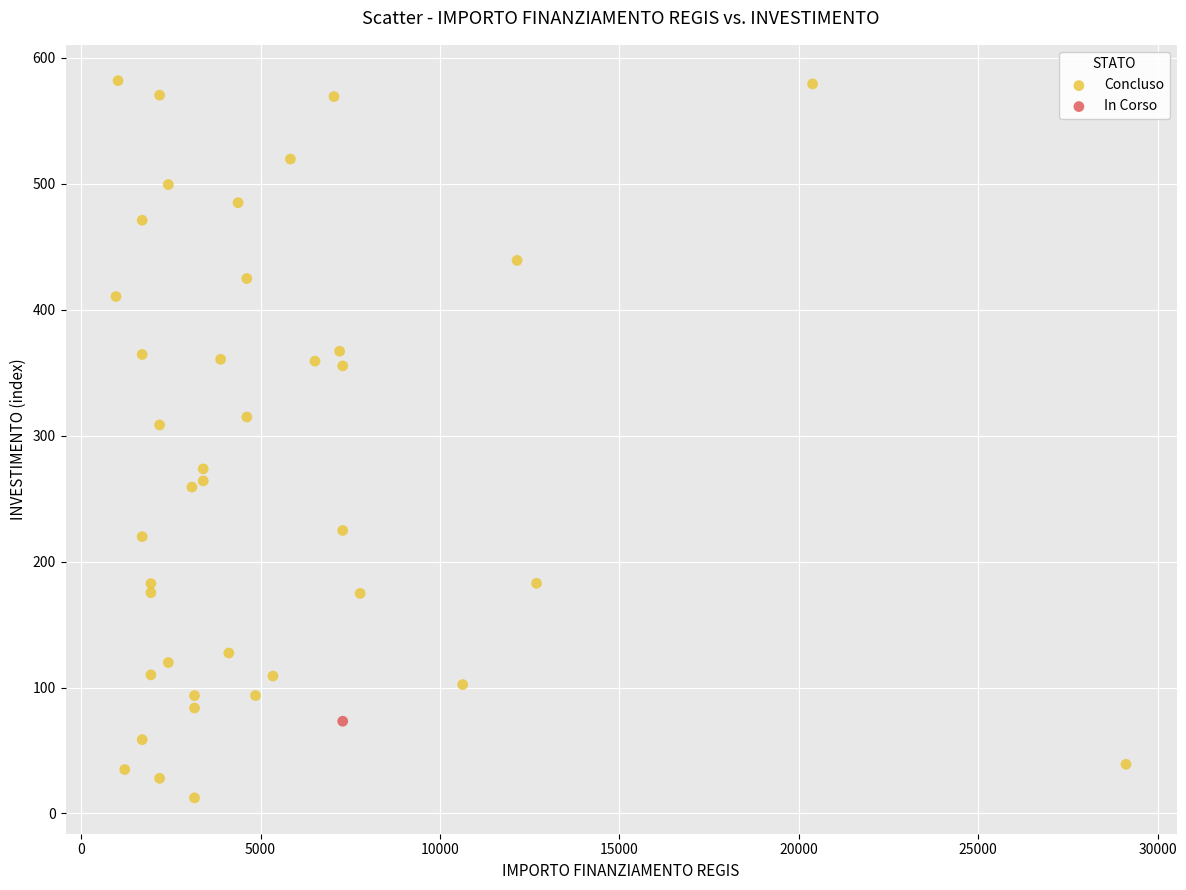

What are all the series names shown in the legend?

Concluso, In Corso